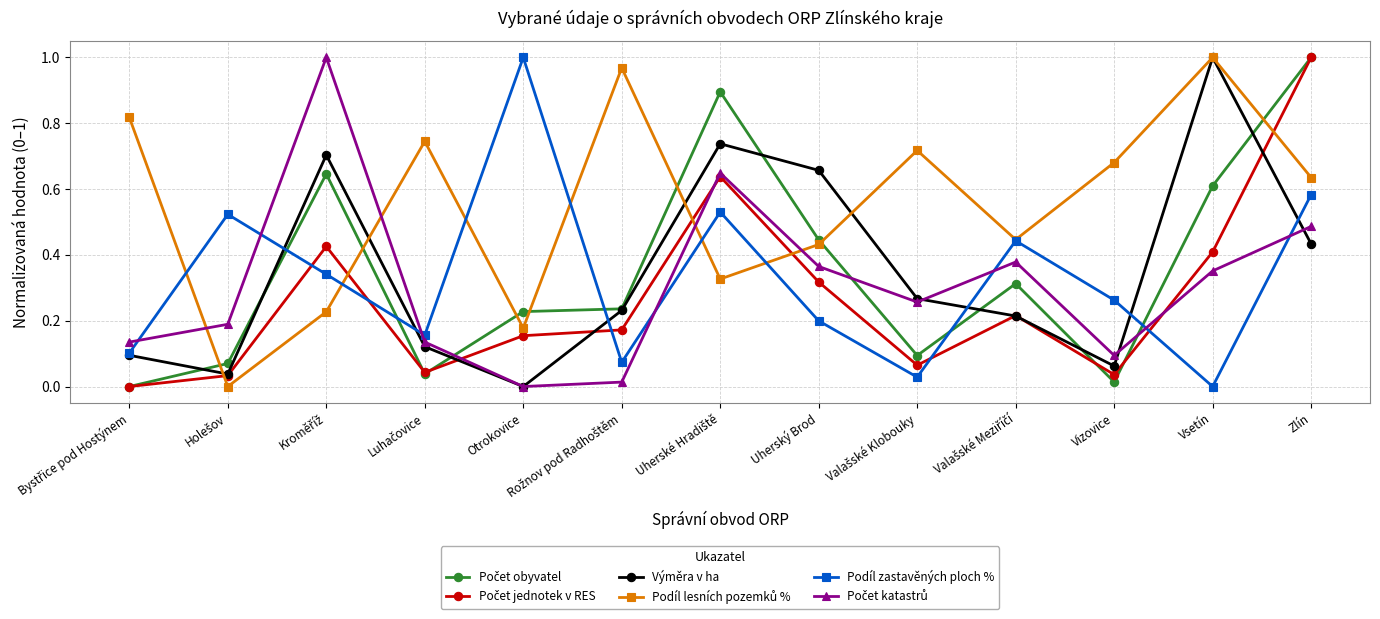

At which category is the sum across all series the highest?

Zlín